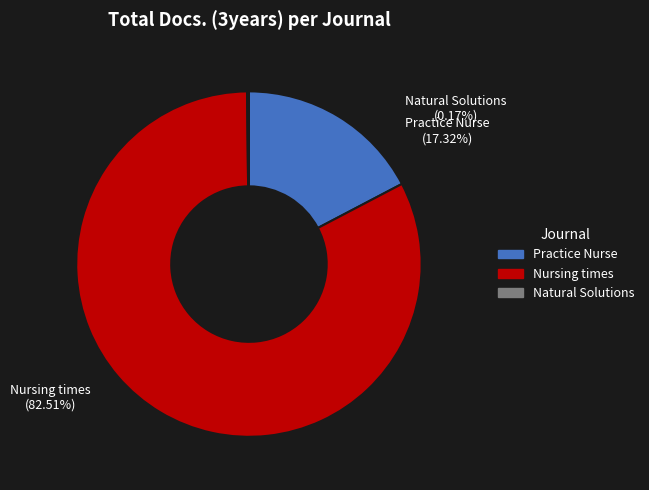

What is the largest slice in the pie chart?

Nursing times